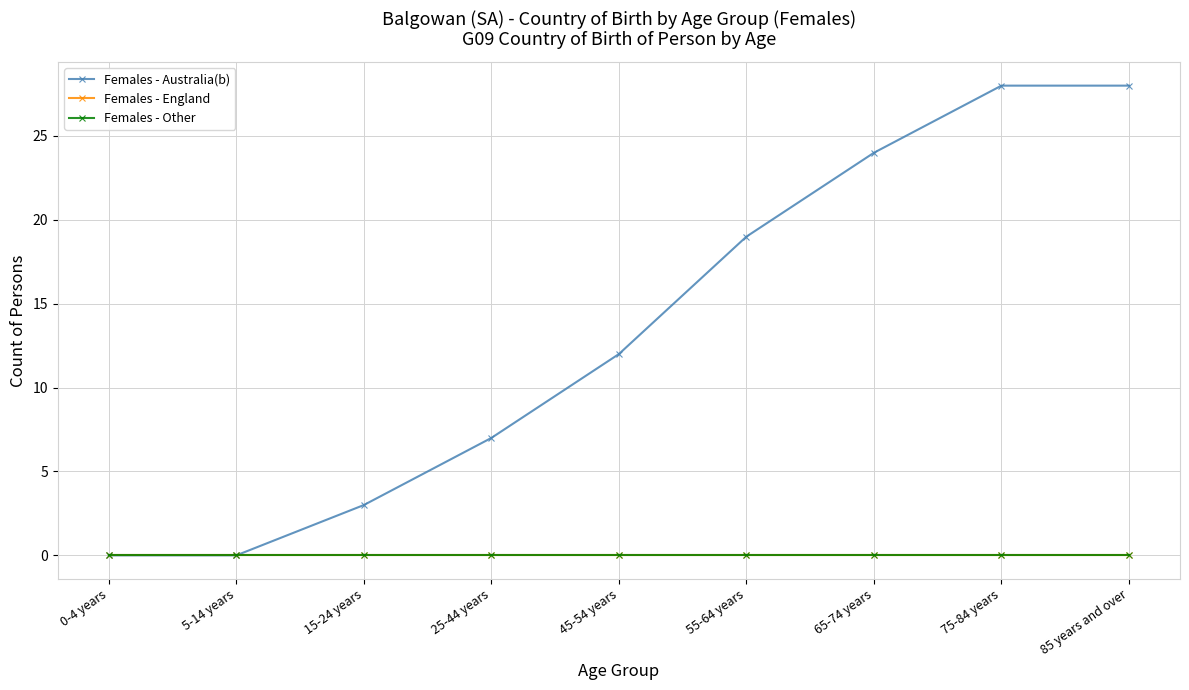

Reading right to left, transcribe all the data shown in this chart.

Females - Australia(b): 85 years and over=28	75-84 years=28	65-74 years=24	55-64 years=19	45-54 years=12	25-44 years=7	15-24 years=3	5-14 years=0	0-4 years=0
Females - England: 85 years and over=0	75-84 years=0	65-74 years=0	55-64 years=0	45-54 years=0	25-44 years=0	15-24 years=0	5-14 years=0	0-4 years=0
Females - Other: 85 years and over=0	75-84 years=0	65-74 years=0	55-64 years=0	45-54 years=0	25-44 years=0	15-24 years=0	5-14 years=0	0-4 years=0